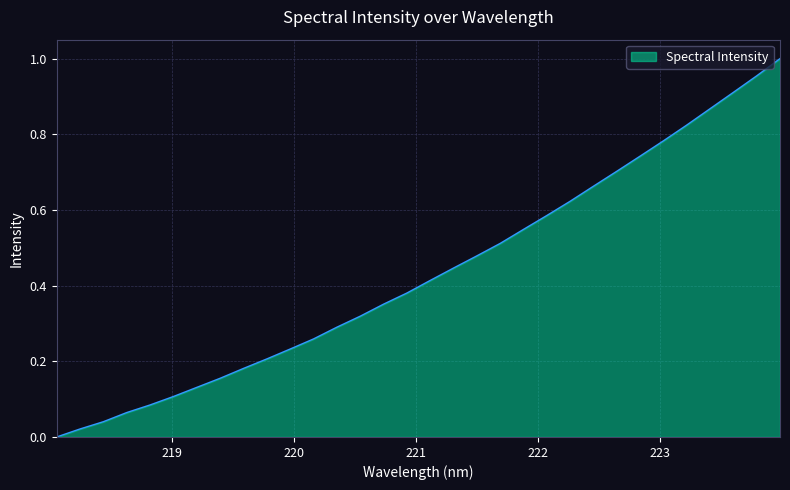

Does the chart display data point markers on the line(s)?

No